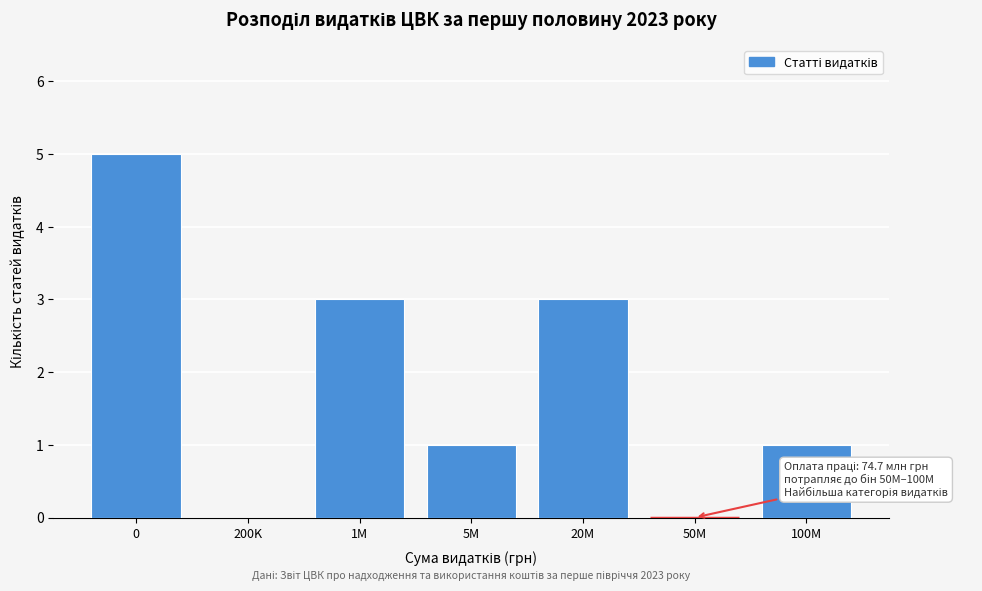

Reading left to right, what are all the values shown in this chart?

0=5	200K=0	1M=3	5M=1	20M=3	50M=0	100M=1